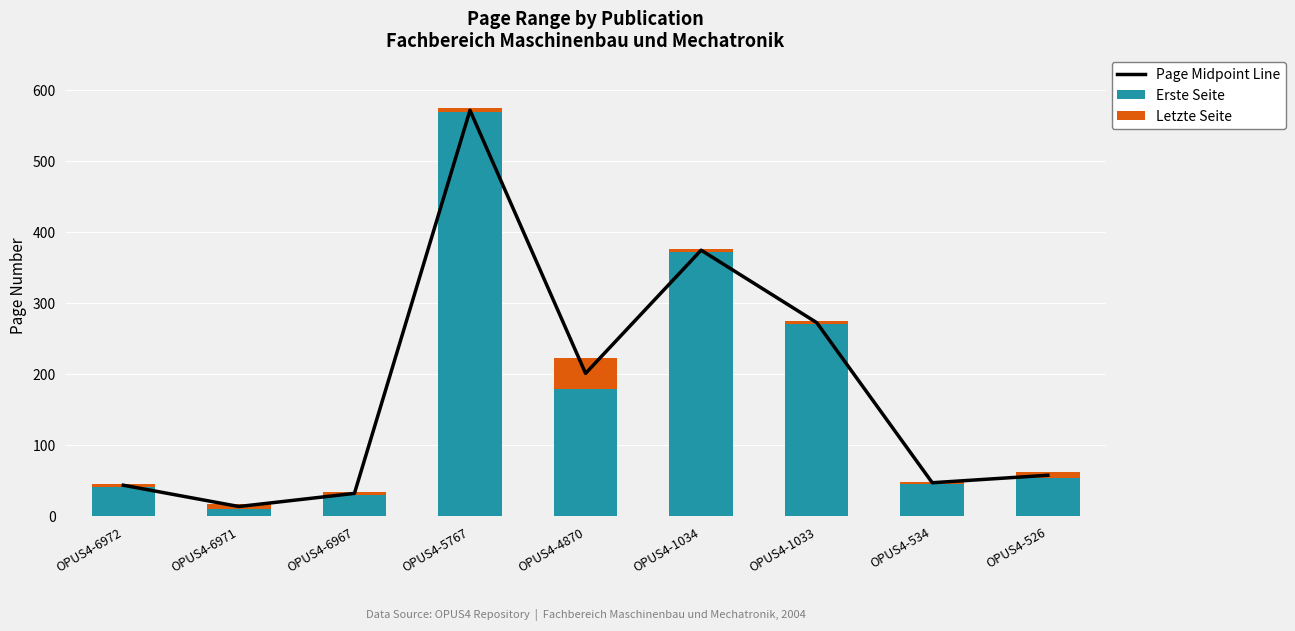

Reading left to right, what are all the values shown in this chart?

Page Midpoint Line: OPUS4-6972=44.0	OPUS4-6971=14.0	OPUS4-6967=32.5	OPUS4-5767=572.0	OPUS4-4870=201.5	OPUS4-1034=375.0	OPUS4-1033=273.0	OPUS4-534=47.5	OPUS4-526=58.0
Erste Seite: OPUS4-6972=42.0	OPUS4-6971=10.0	OPUS4-6967=30.0	OPUS4-5767=569.0	OPUS4-4870=180.0	OPUS4-1034=373.0	OPUS4-1033=271.0	OPUS4-534=46.0	OPUS4-526=54.0
Letzte Seite: OPUS4-6972=4.0	OPUS4-6971=8.0	OPUS4-6967=5.0	OPUS4-5767=6.0	OPUS4-4870=43.0	OPUS4-1034=4.0	OPUS4-1033=4.0	OPUS4-534=3.0	OPUS4-526=8.0